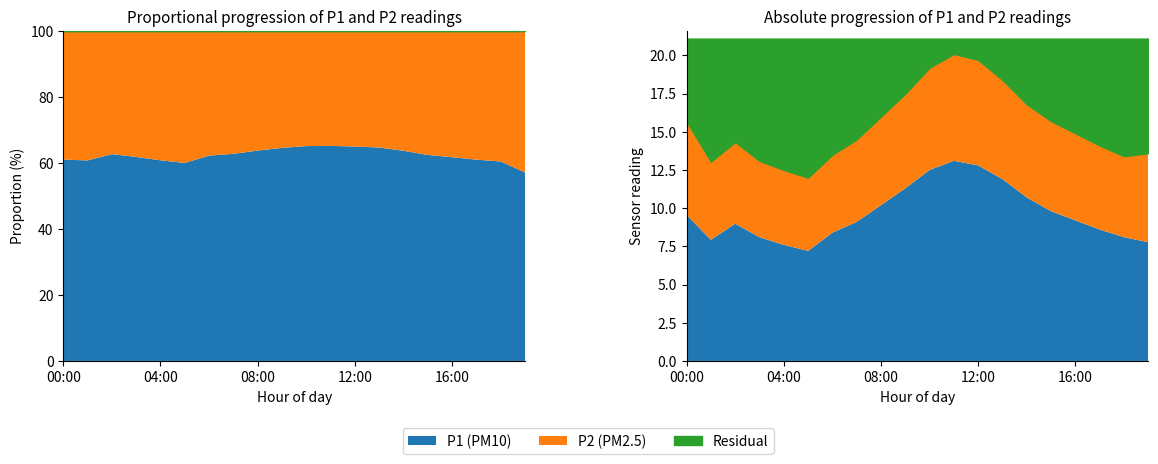

What is the minimum value shown in the chart?

4.8